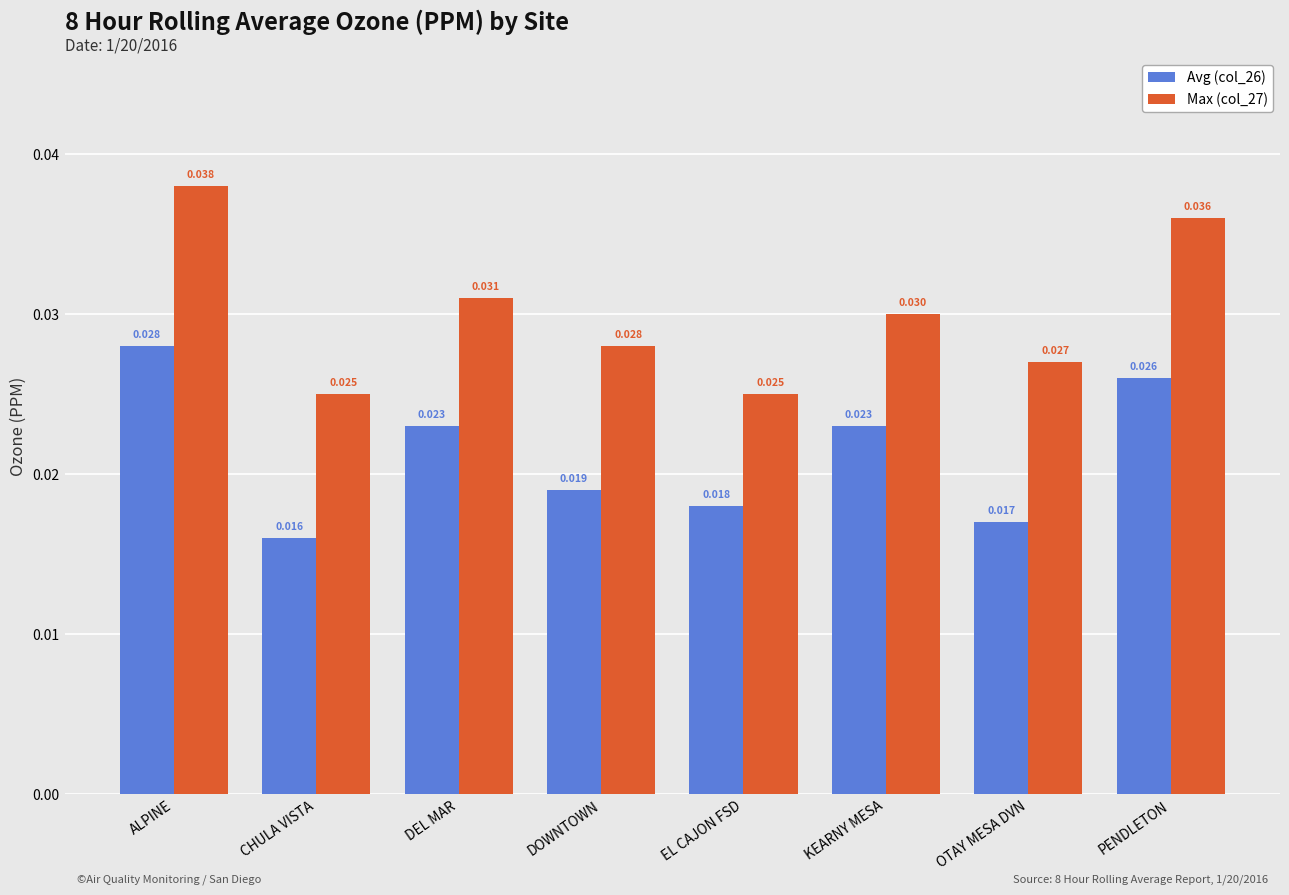

Between DOWNTOWN and OTAY MESA DVN, which series saw the biggest shift?

Avg (col_26)